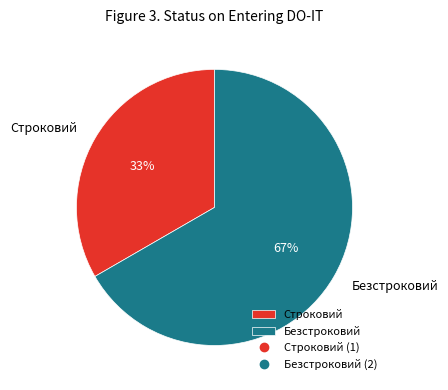

The Строковий slice represents 33% of the pie. True or false?

True